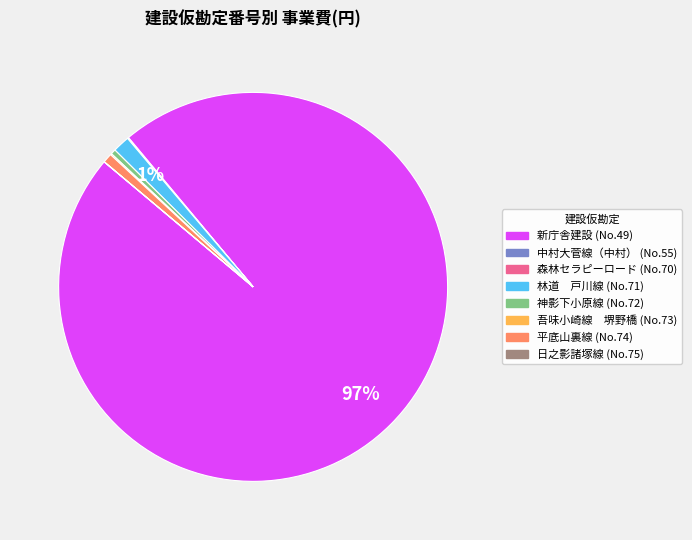

Is there any slice that represents more than half of the pie?

Yes